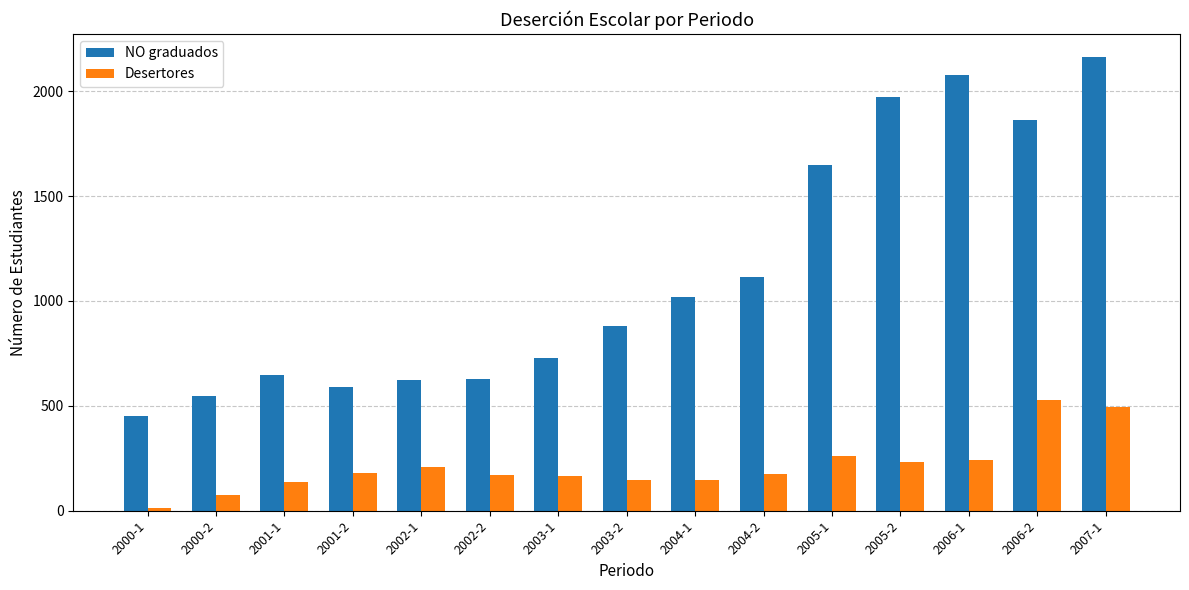

What position from the left is 2007-1?

15